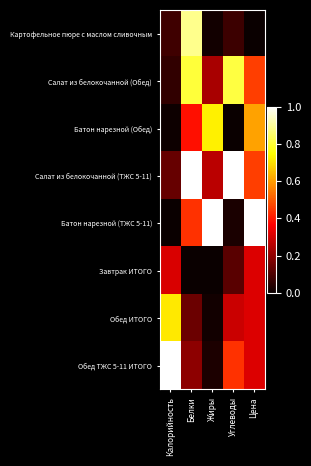

Reading right to left, what are all the values shown in this chart?

Картофельное пюре с маслом сливочным: Цена=0.0	Углеводы=0.1	Жиры=0.0	Белки=0.9	Калорийность=0.1
Салат из белокочанной (Обед): Цена=0.5	Углеводы=0.8	Жиры=0.2	Белки=0.8	Калорийность=0.1
Батон нарезной (Обед): Цена=0.6	Углеводы=0.0	Жиры=0.7	Белки=0.4	Калорийность=0.0
Салат из белокочанной (ТЖС 5-11): Цена=0.5	Углеводы=1.0	Жиры=0.3	Белки=1.0	Калорийность=0.1
Батон нарезной (ТЖС 5-11): Цена=1.0	Углеводы=0.0	Жиры=1.0	Белки=0.4	Калорийность=0.0
Завтрак ИТОГО: Цена=0.3	Углеводы=0.1	Жиры=0.0	Белки=0.0	Калорийность=0.3
Обед ИТОГО: Цена=0.3	Углеводы=0.3	Жиры=0.0	Белки=0.1	Калорийность=0.7
Обед ТЖС 5-11 ИТОГО: Цена=0.3	Углеводы=0.4	Жиры=0.0	Белки=0.2	Калорийность=1.0